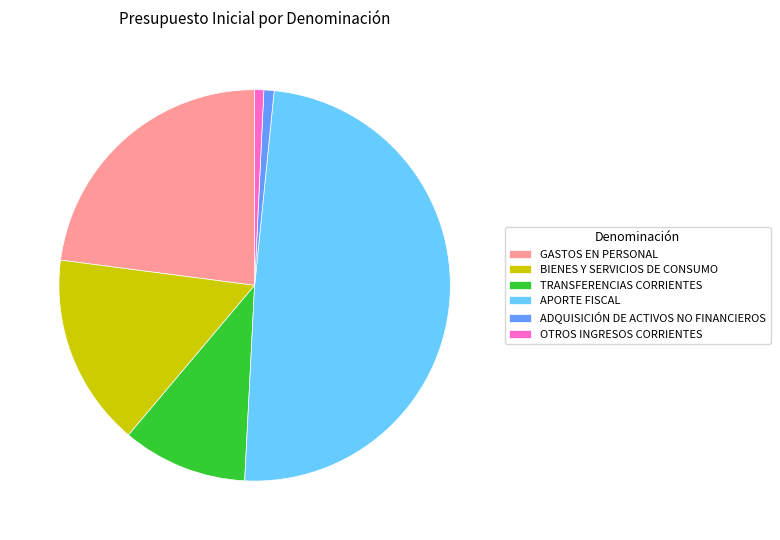

True or false: GASTOS EN PERSONAL accounts for 23% of the total.

True